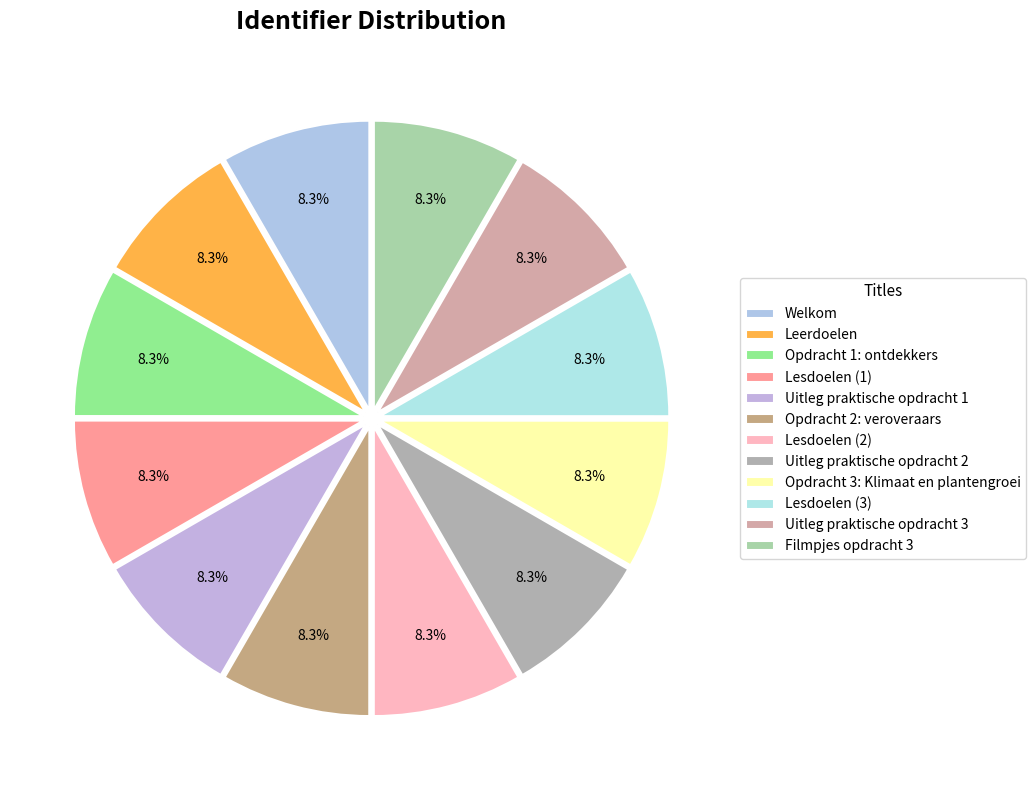

How many segments does this pie chart have?

12